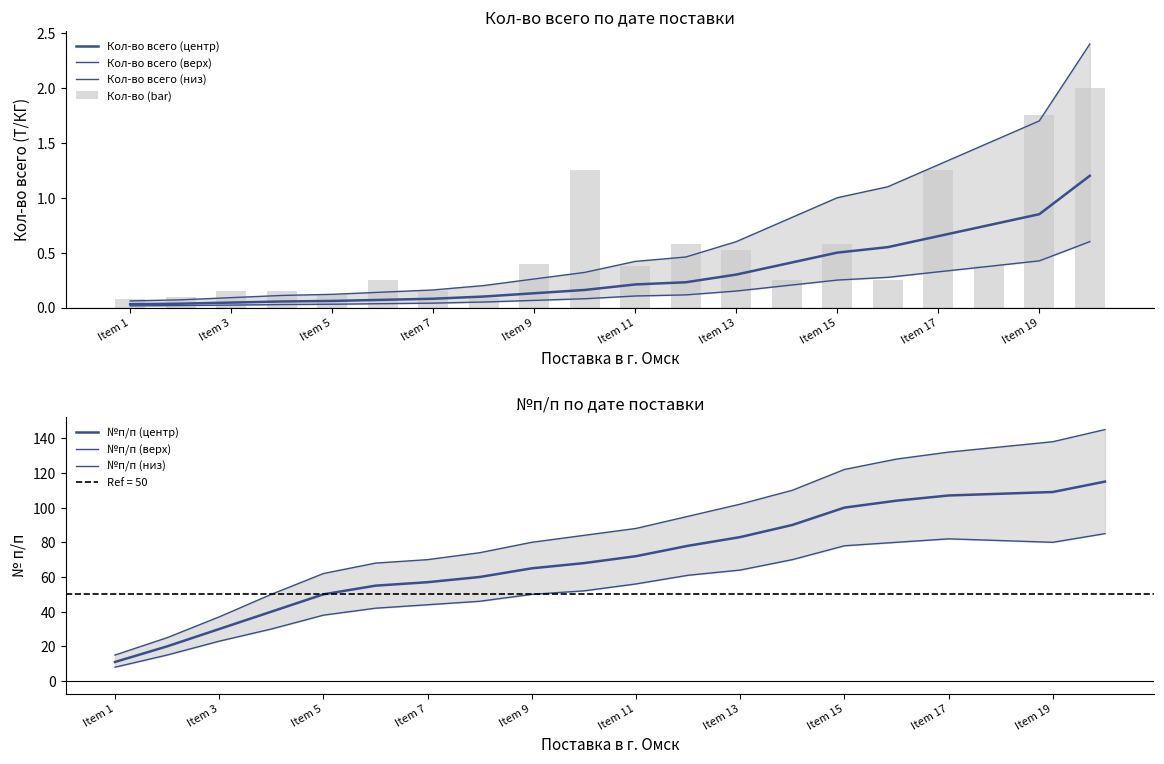

How many bars are there in total?

20